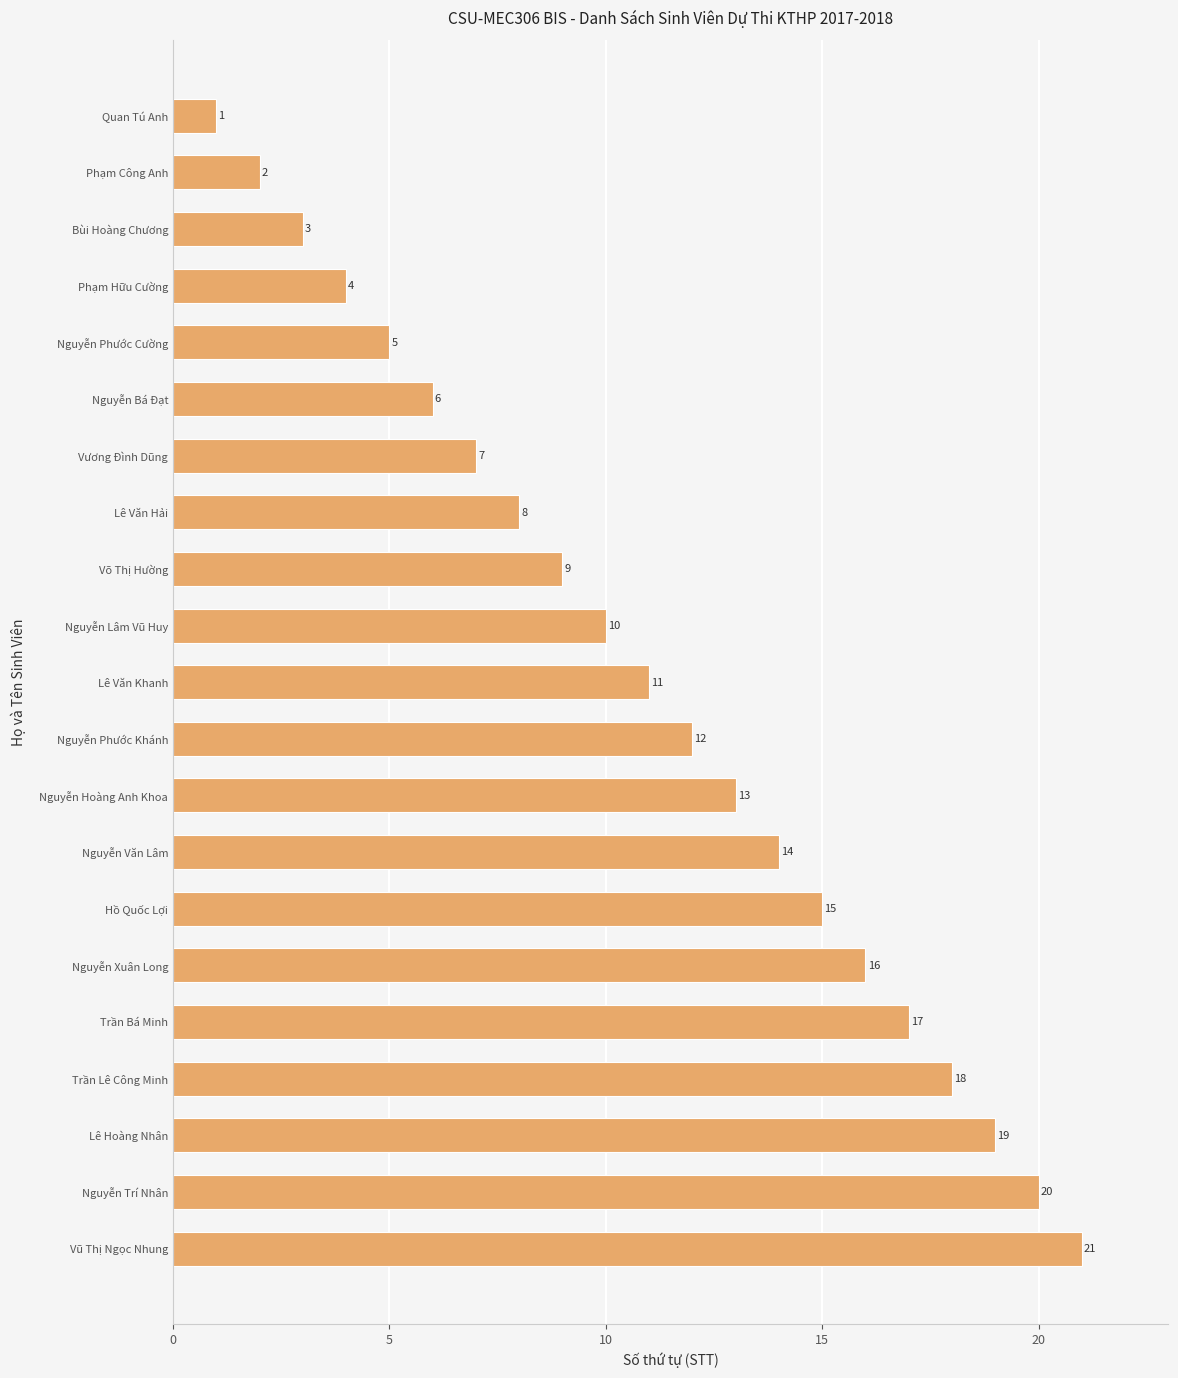

What is the approximate value at Nguyễn Trí Nhân, to the nearest 5?

20